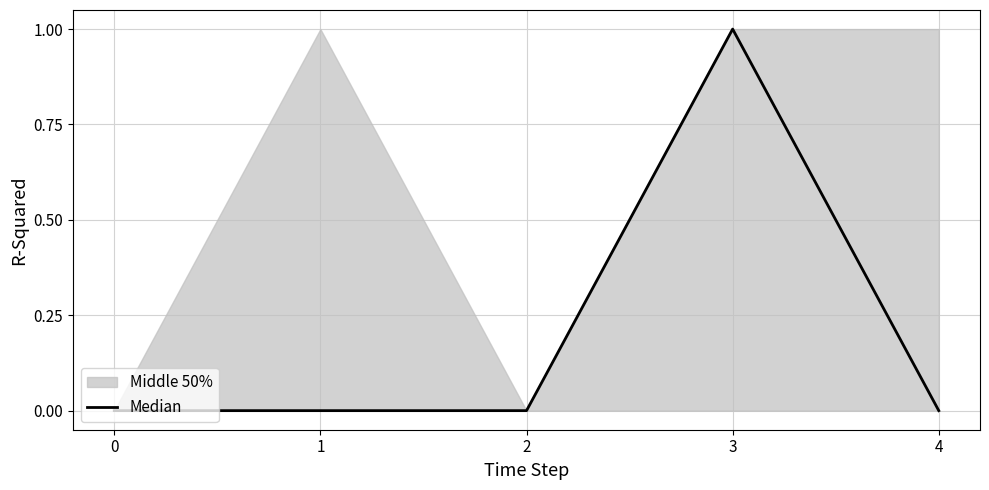

What is the greatest value displayed?

1